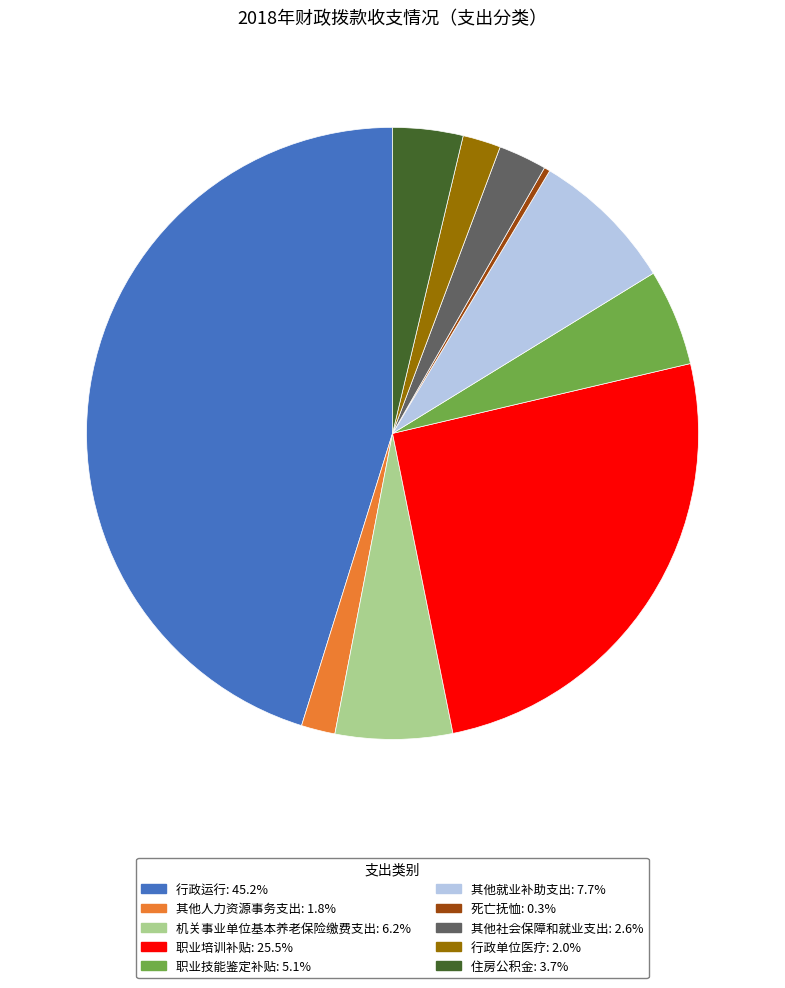

The 其他社会保障和就业支出 slice represents 3% of the pie. True or false?

True